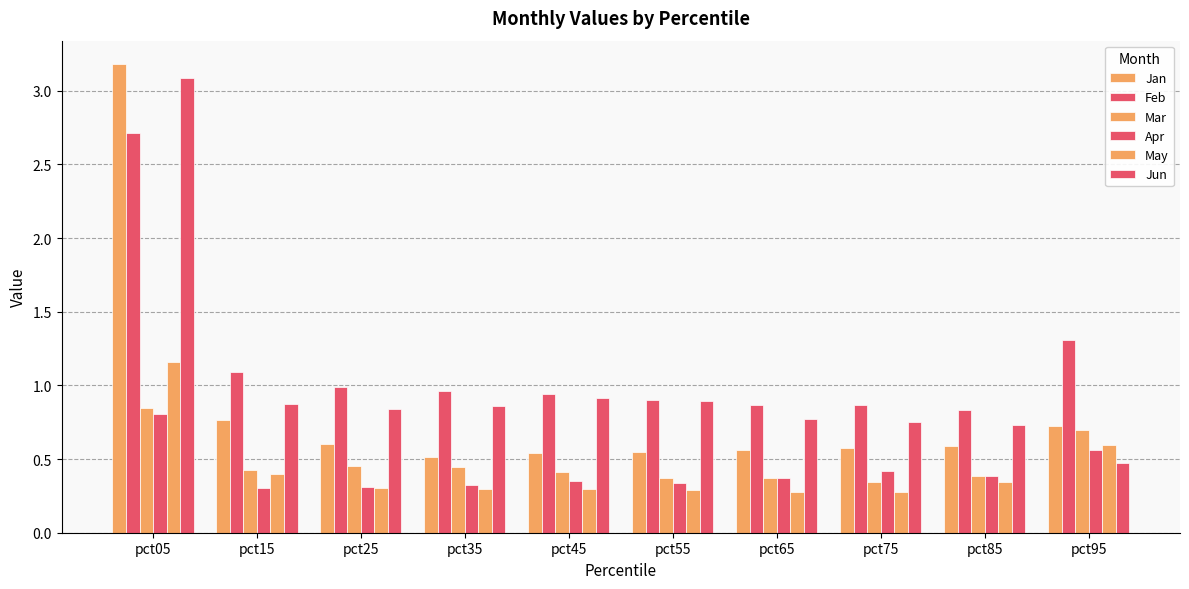

Is it true that Mar equals 0.4 at pct55?

True